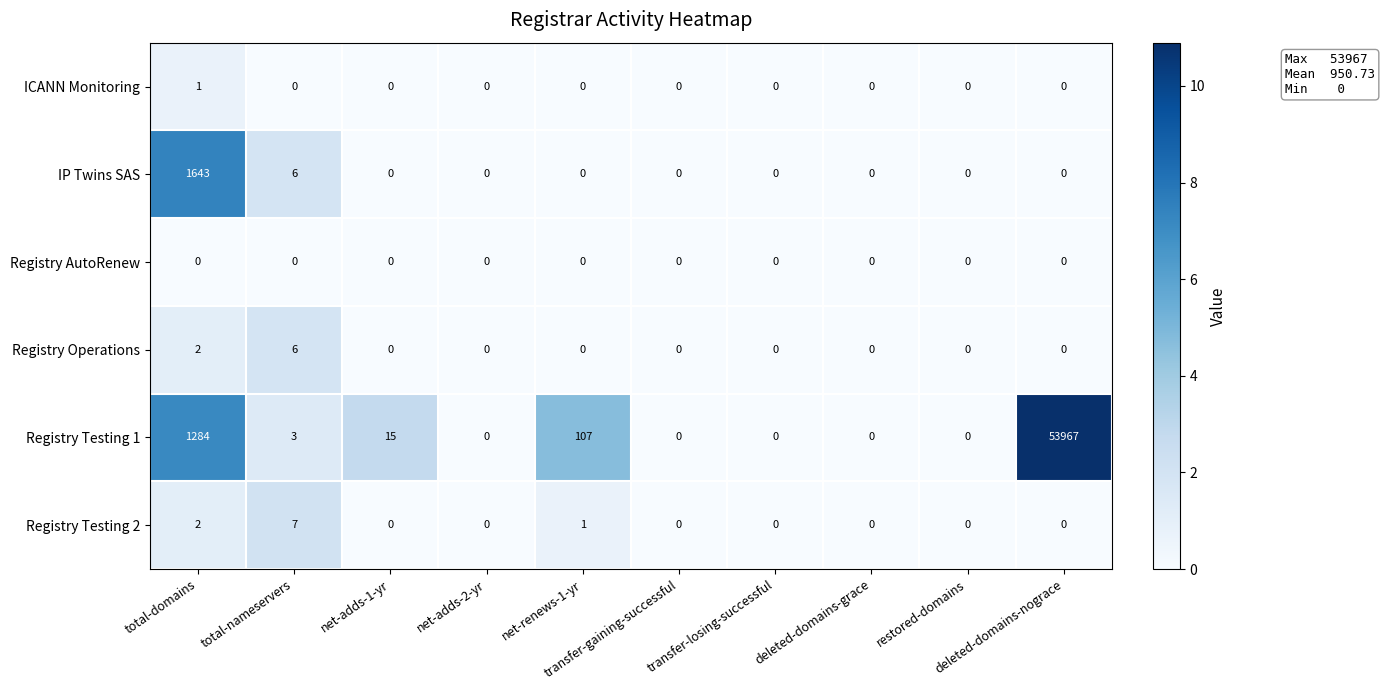

Which series has the largest total across all categories?

Registry Testing 1